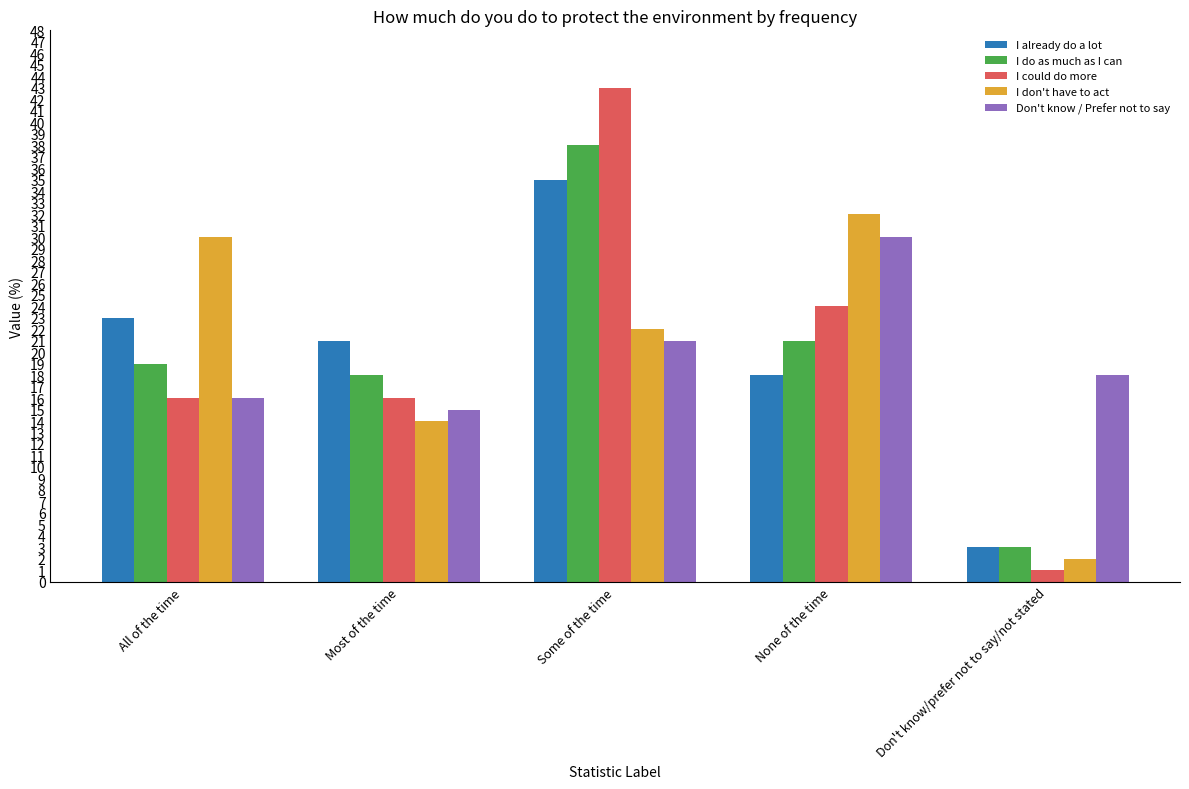

At which category is the sum across all series the highest?

Some of the time